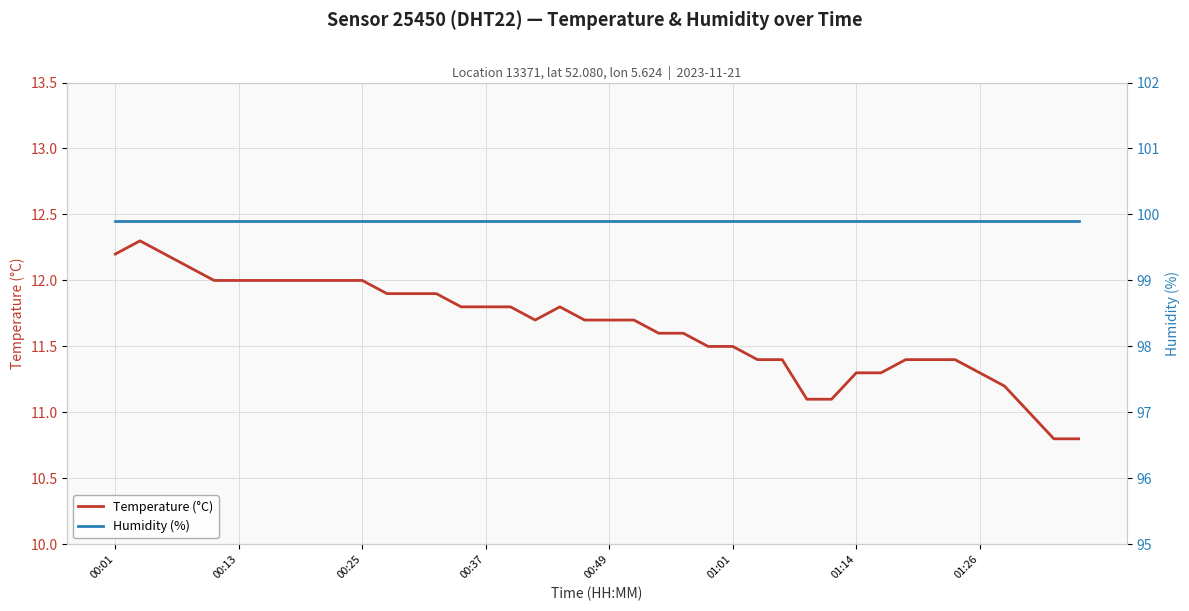

Which series has the largest range (max minus min)?

Temperature (°C)